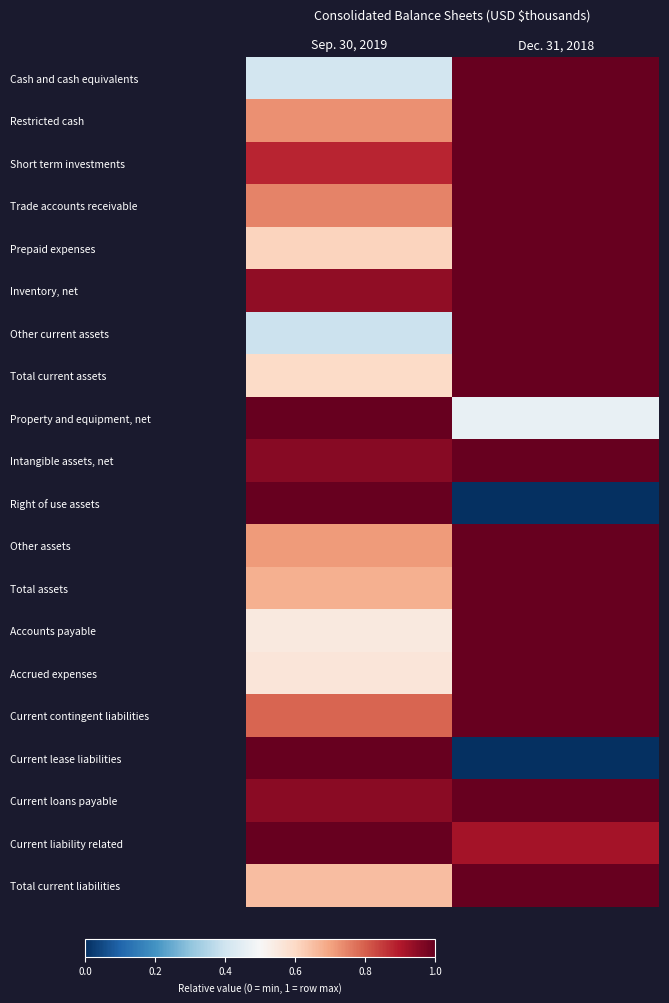

What is the total value across all series at Sep. 30, 2019?

15.2